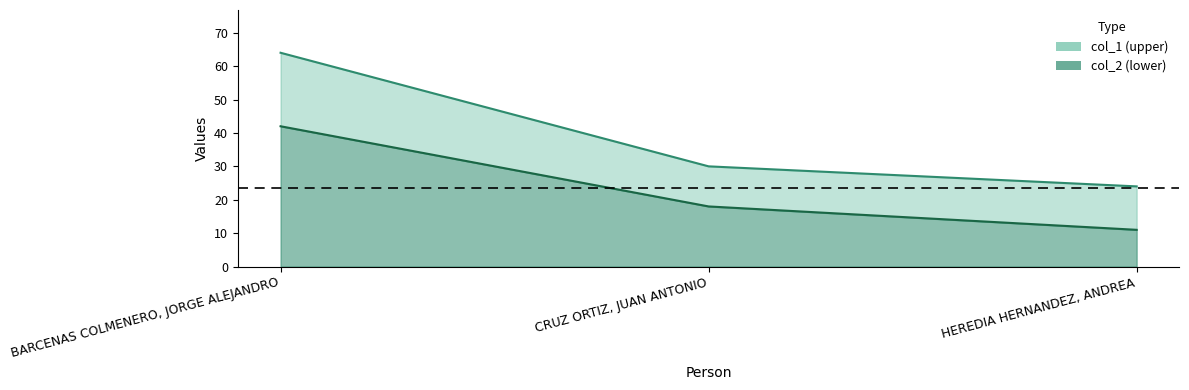

What is the difference between the col_2 values at BARCENAS COLMENERO, JORGE ALEJANDRO and CRUZ ORTIZ, JUAN ANTONIO?

24